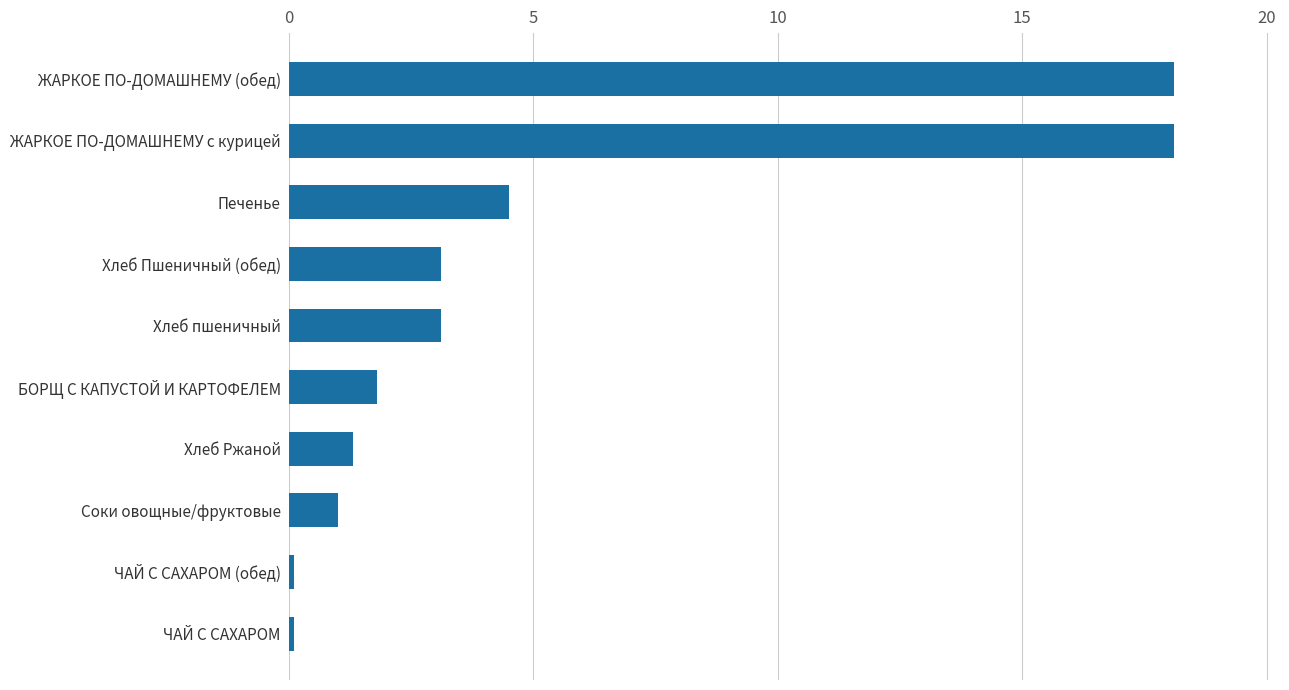

How many data points are above 3?

5